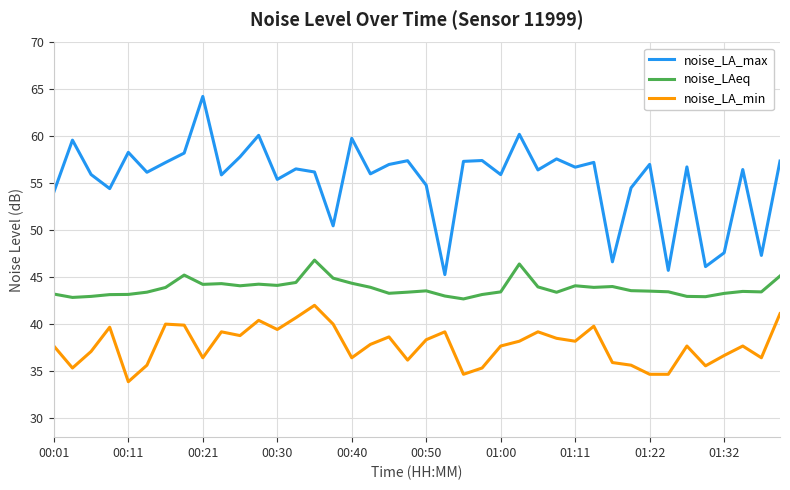

How many lines are shown in the chart?

3